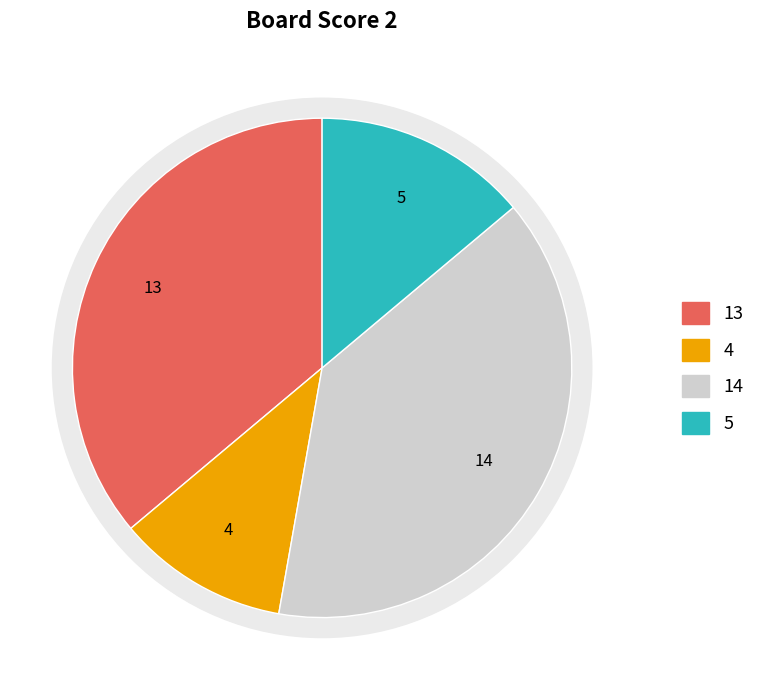

The 2 slice represents 24% of the pie. True or false?

False